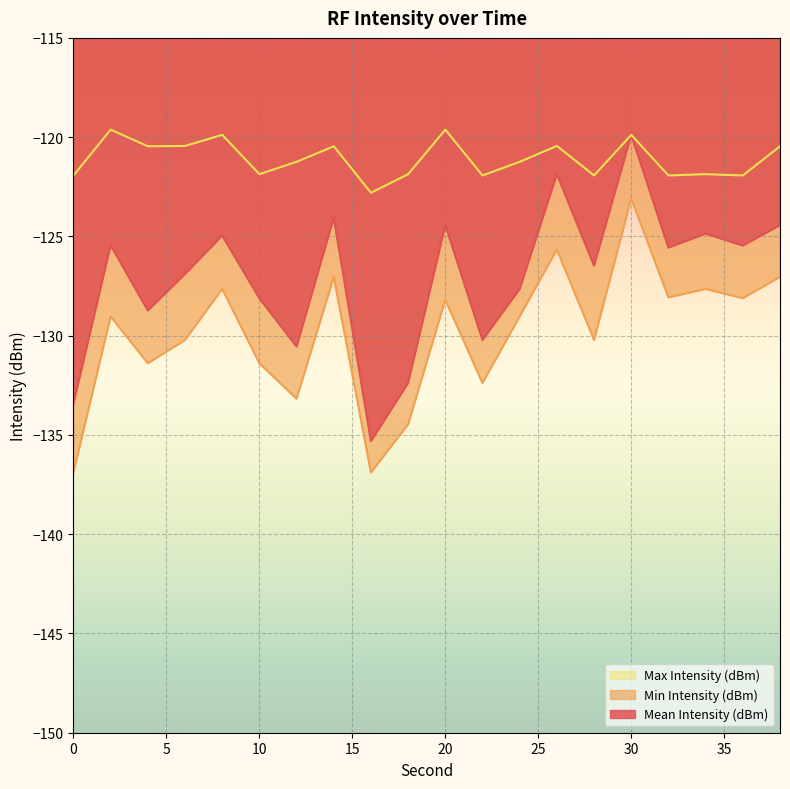

The Max Intensity (dBm) series shows -119.6 at 20. True or false?

True